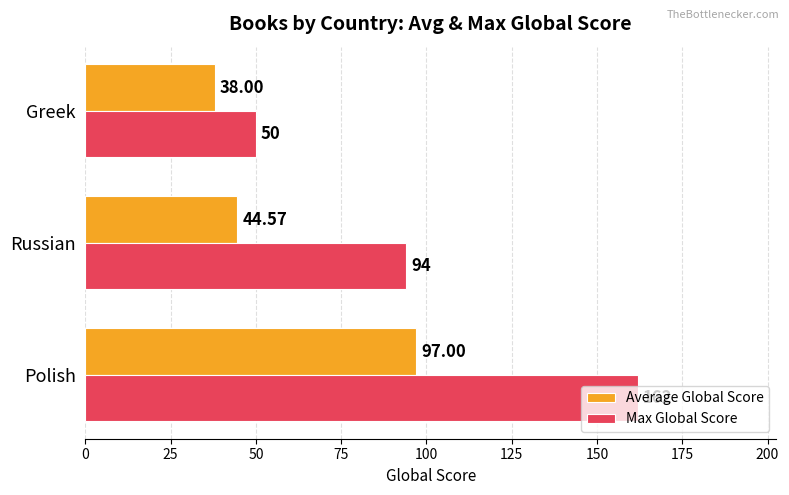

Which series has the widest spread of values?

Max Global Score